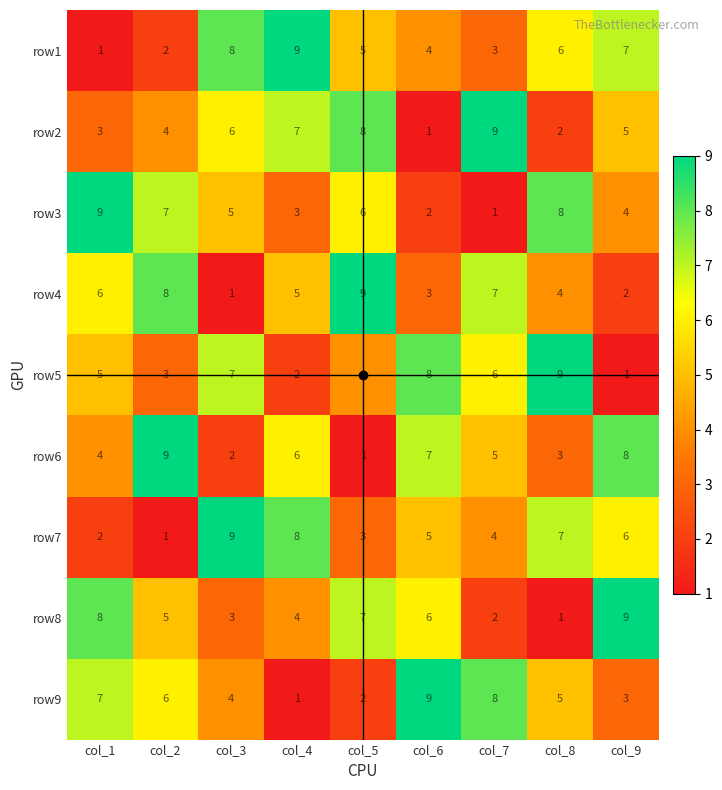

What is the total value across all series at col_6?

45